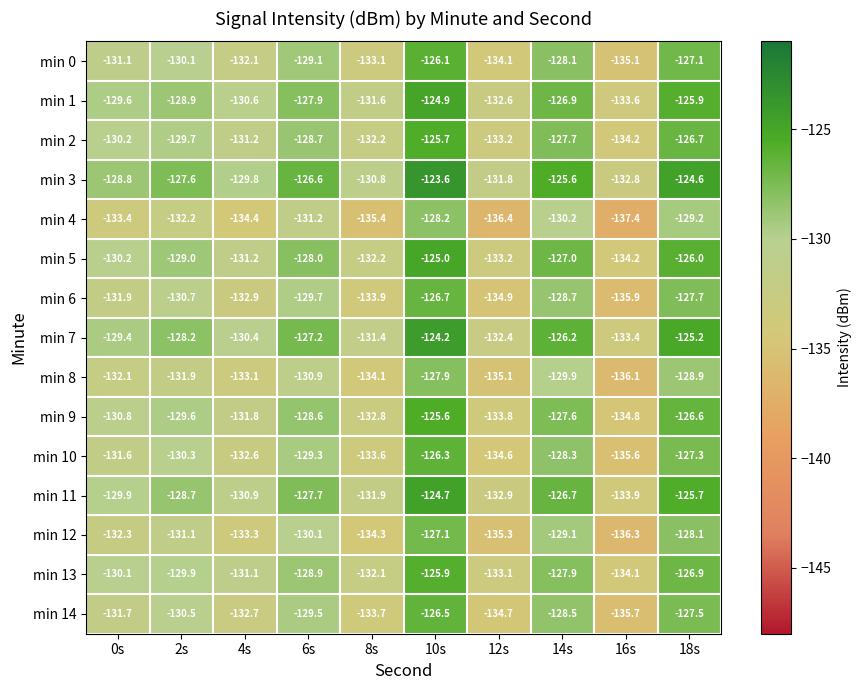

True or false: min 7 has a value of -124.2 at 10s.

True